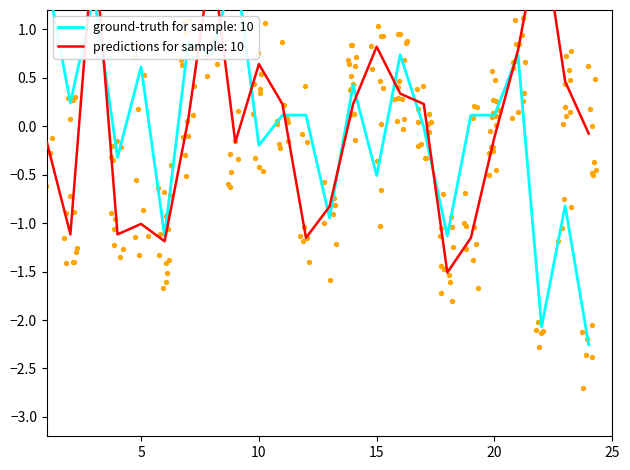

At how many categories does at least one series exceed 0?

19